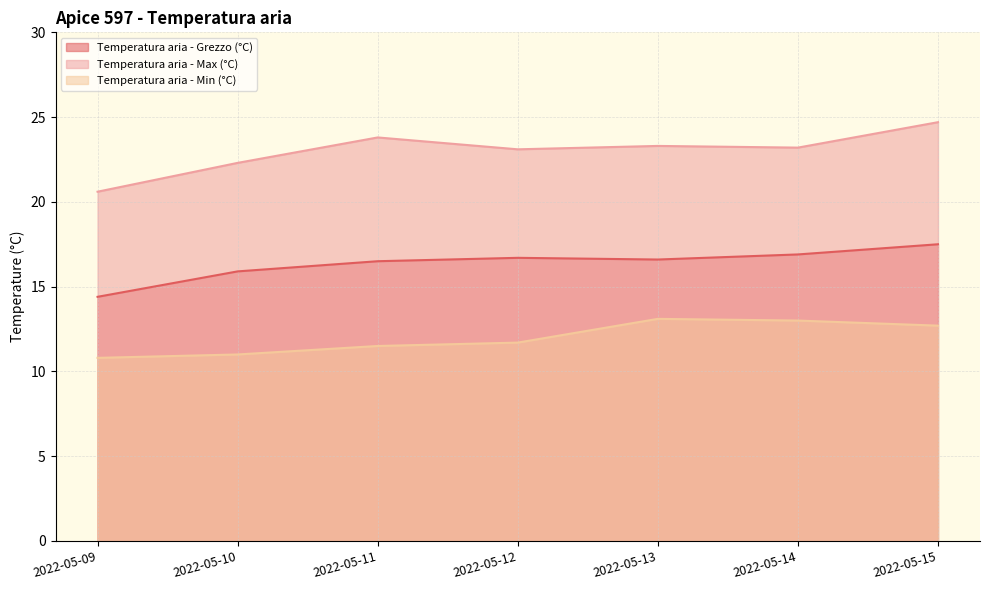

In Temperatura aria - Max (°C), how many points are lower than both neighbors (excluding endpoints)?

2